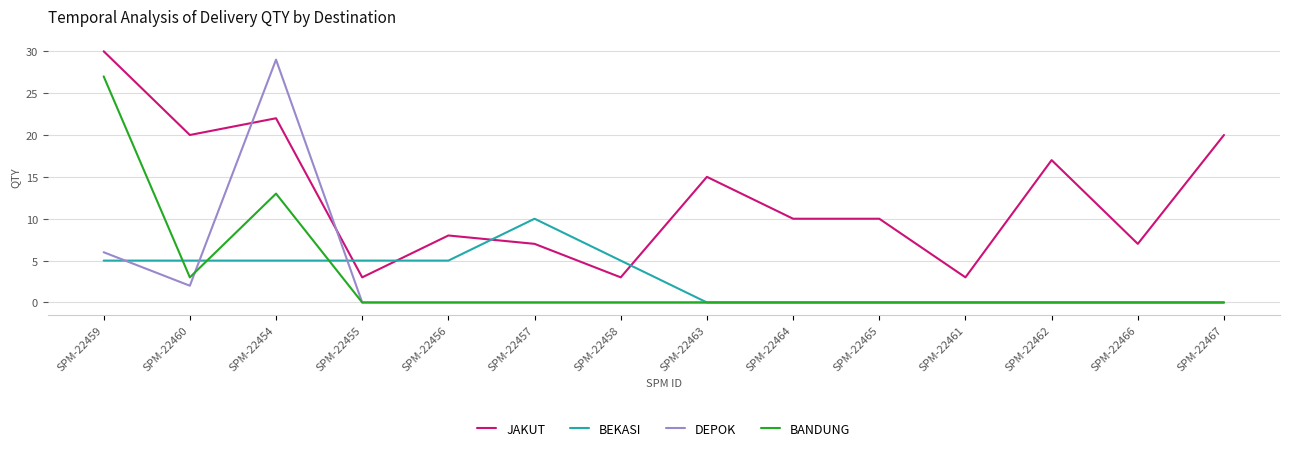

What is the difference between the second highest and minimum values in the JAKUT series?

19